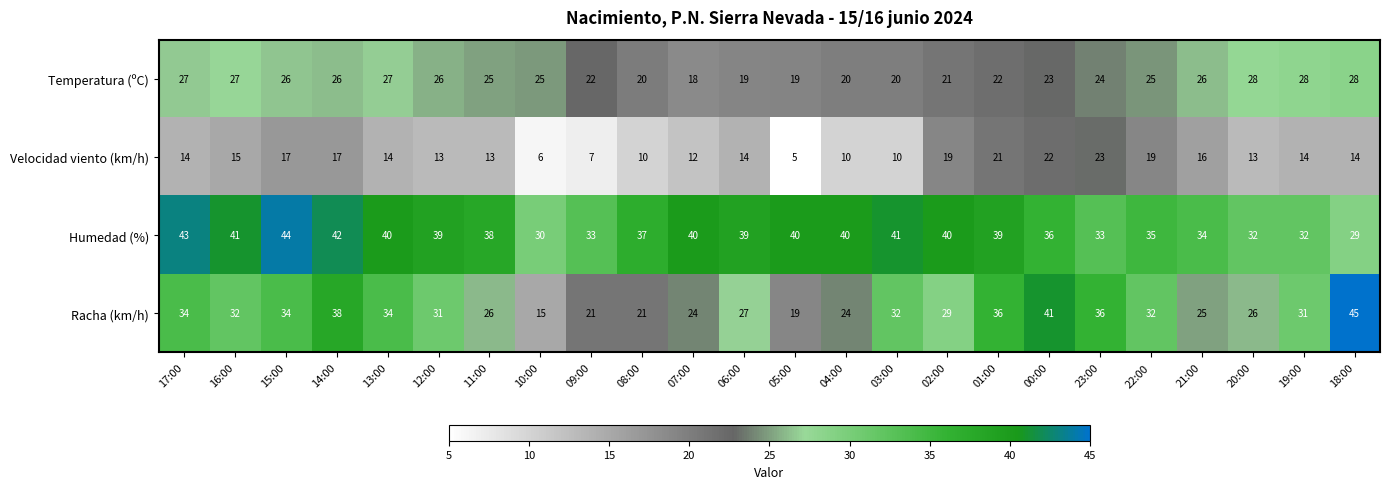

The Humedad (%) series shows 41 at 16:00. True or false?

True